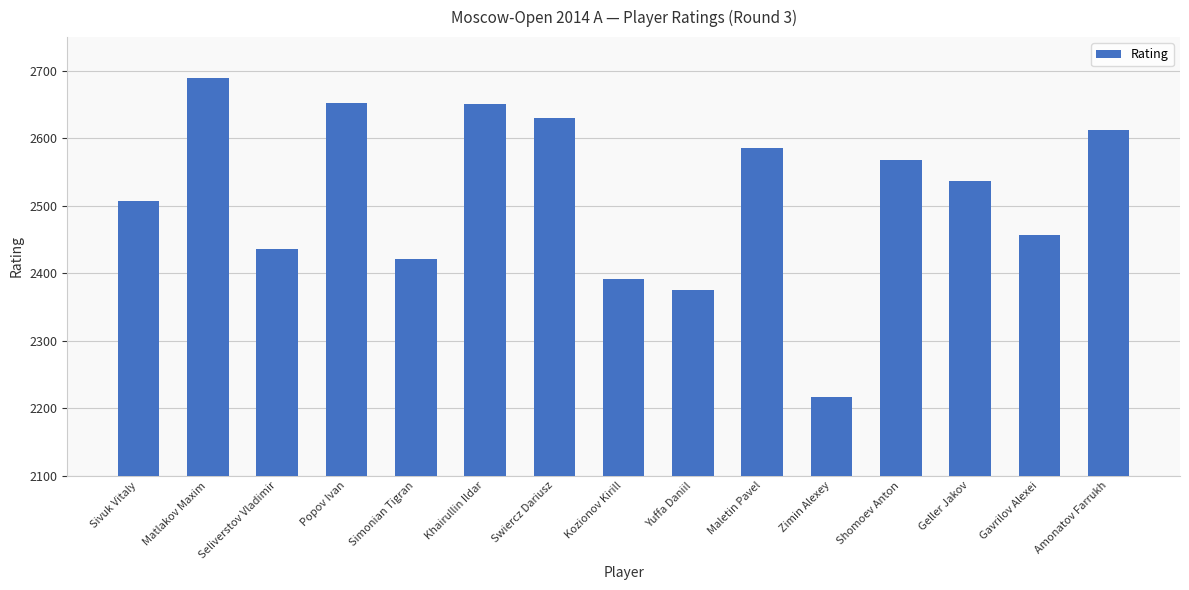

How many distinct data groups are displayed?

1